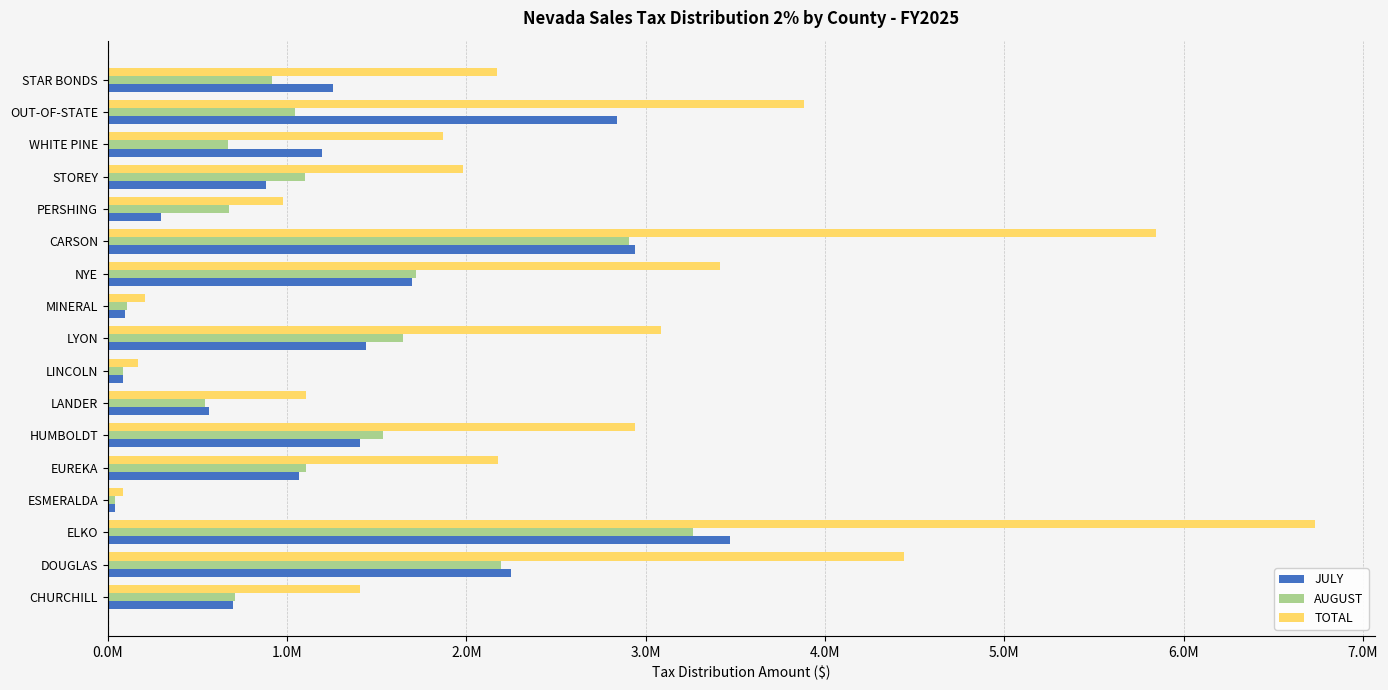

What are all the series names shown in the legend?

JULY, AUGUST, TOTAL